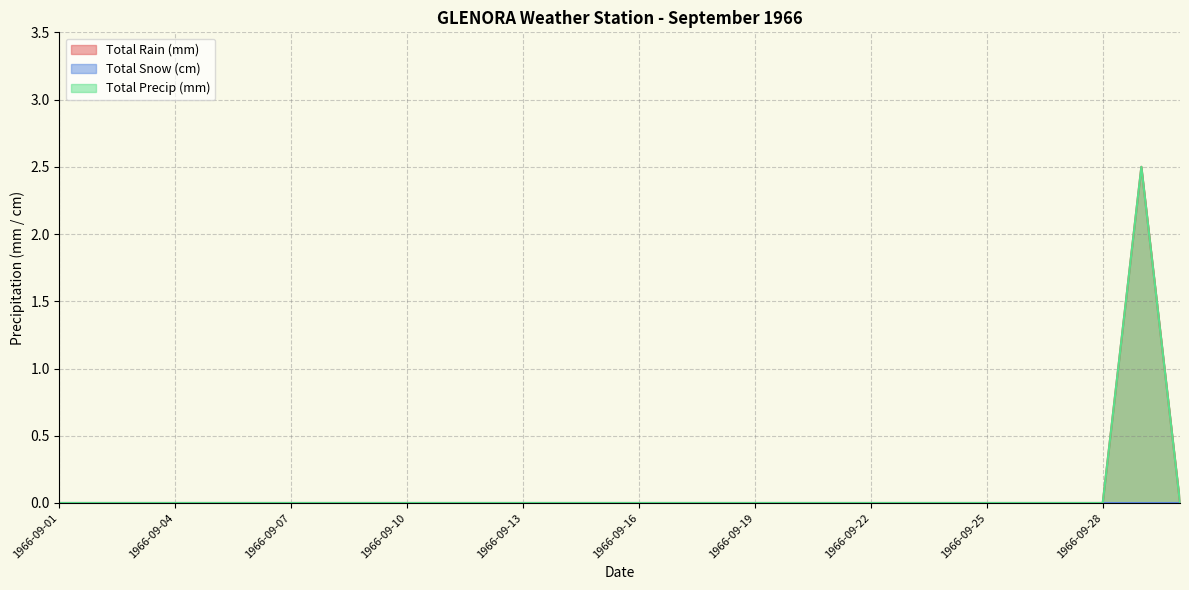

What is the average value of the Total Rain (mm) series?

0.1